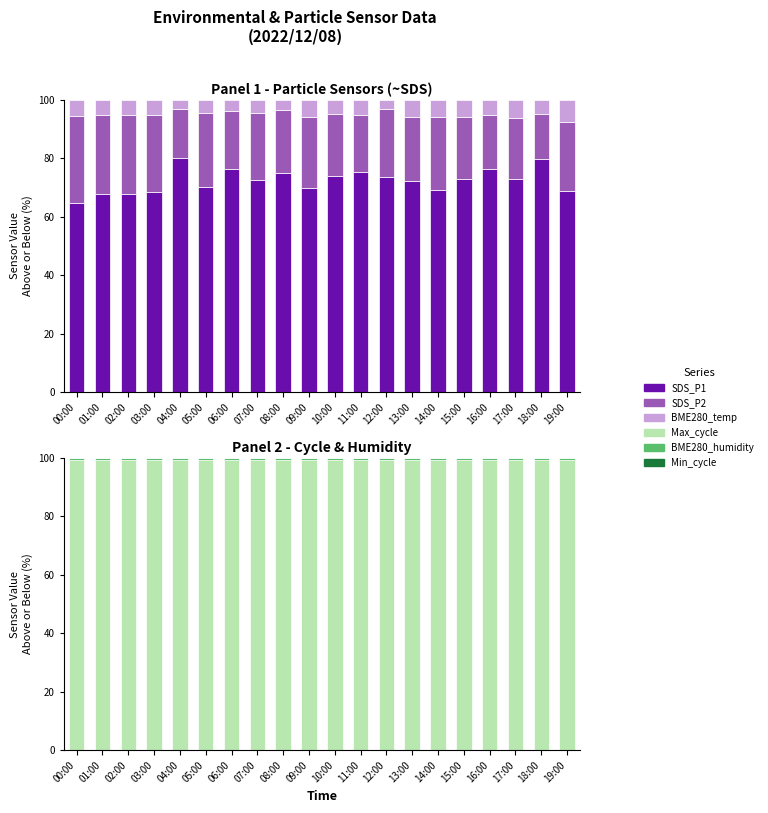

What is the value of the BME280_humidity bar at the 19th from the left?

0.5